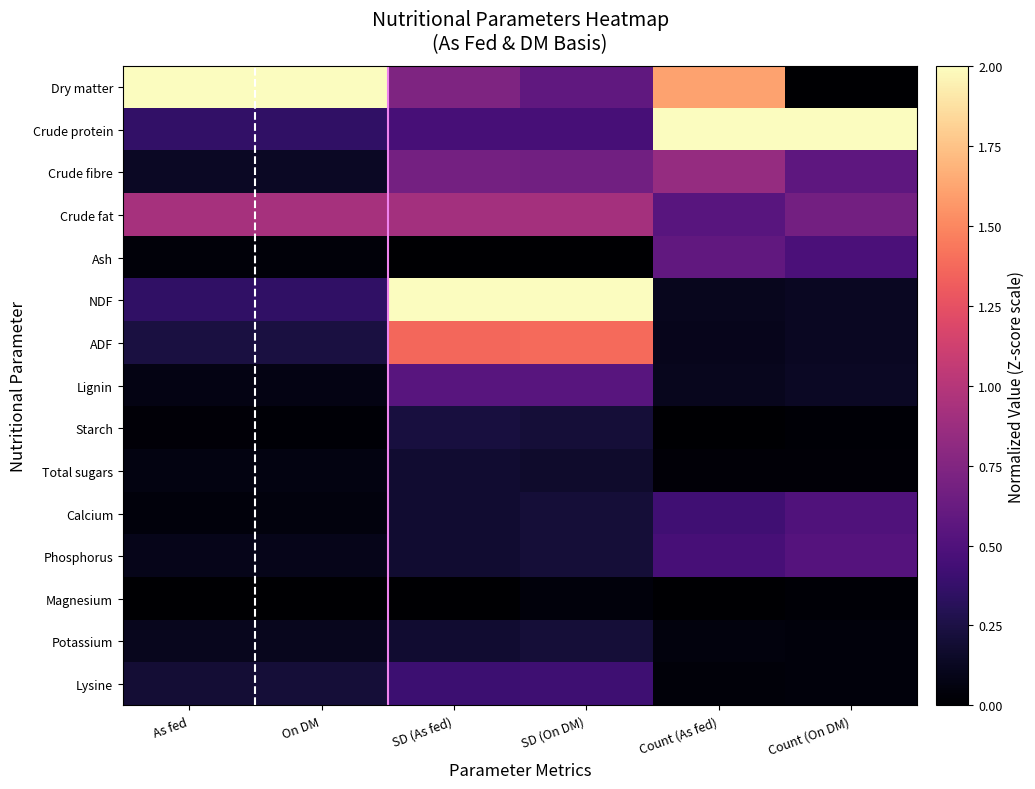

Which category has the lowest value across all series?

Count (On DM)